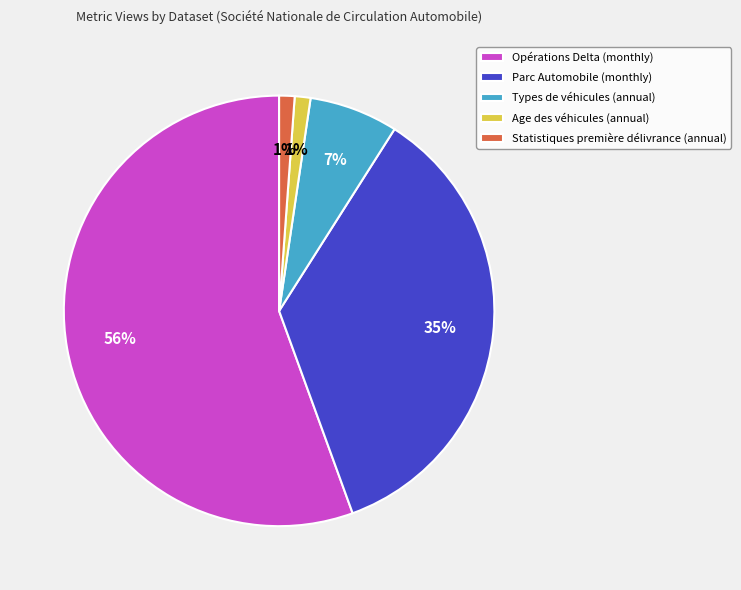

Which has a higher value, Opérations Delta (monthly) or Statistiques première délivrance (annual)?

Opérations Delta (monthly)